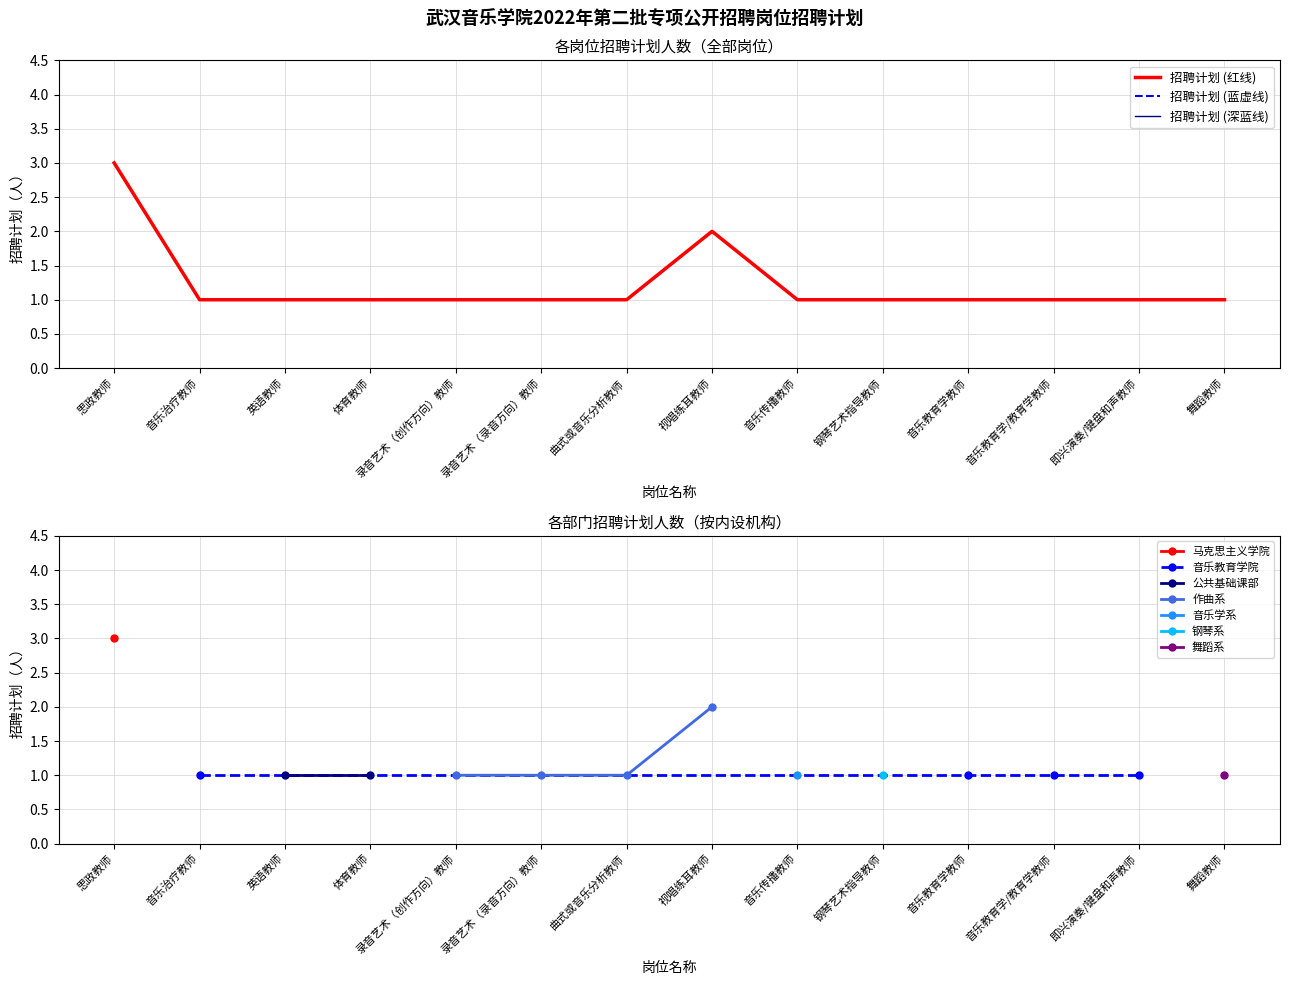

What is the average value?

1